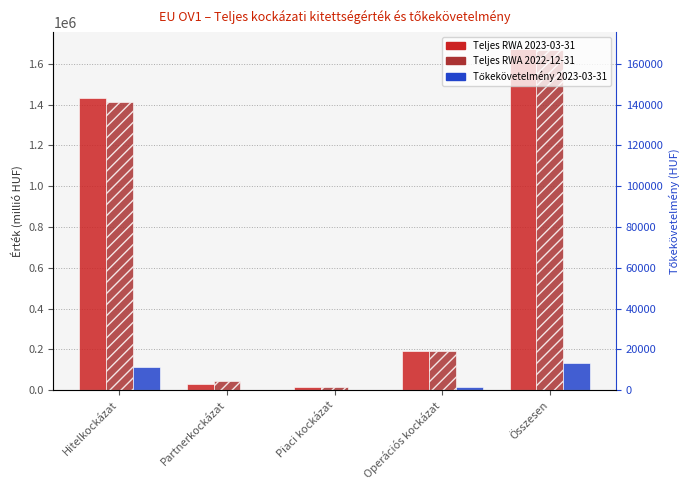

Rank the categories by Tőkekövetelmény 2023-03-31 value from lowest to highest.

Piaci kockázat, Partnerkockázat, Operációs kockázat, Hitelkockázat, Összesen